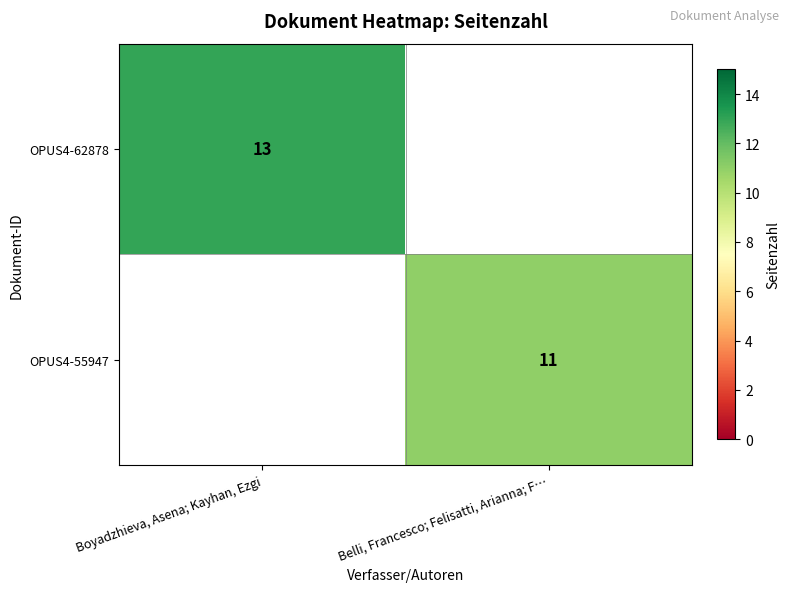

True or false: OPUS4-62878 has a value of 13 at Boyadzhieva, Asena; Kayhan, Ezgi.

True